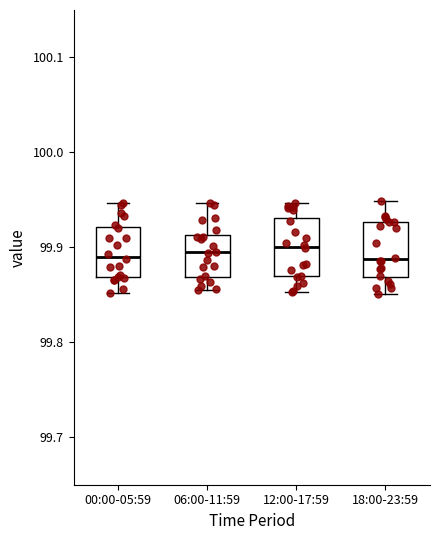

Reading left to right, transcribe this box plot: for each box, give where its median line is, the range the box spans, and where its two whiskers end, as read against the y-axis. The values are not printed on the chart, so give them approximately, as read against the axis.

00:00-05:59: median 99.89, box 99.87 to 99.92, whiskers 99.85 to 99.95
06:00-11:59: median 99.89, box 99.87 to 99.91, whiskers 99.85 to 99.95
12:00-17:59: median 99.90, box 99.87 to 99.93, whiskers 99.85 to 99.95
18:00-23:59: median 99.89, box 99.87 to 99.93, whiskers 99.85 to 99.95